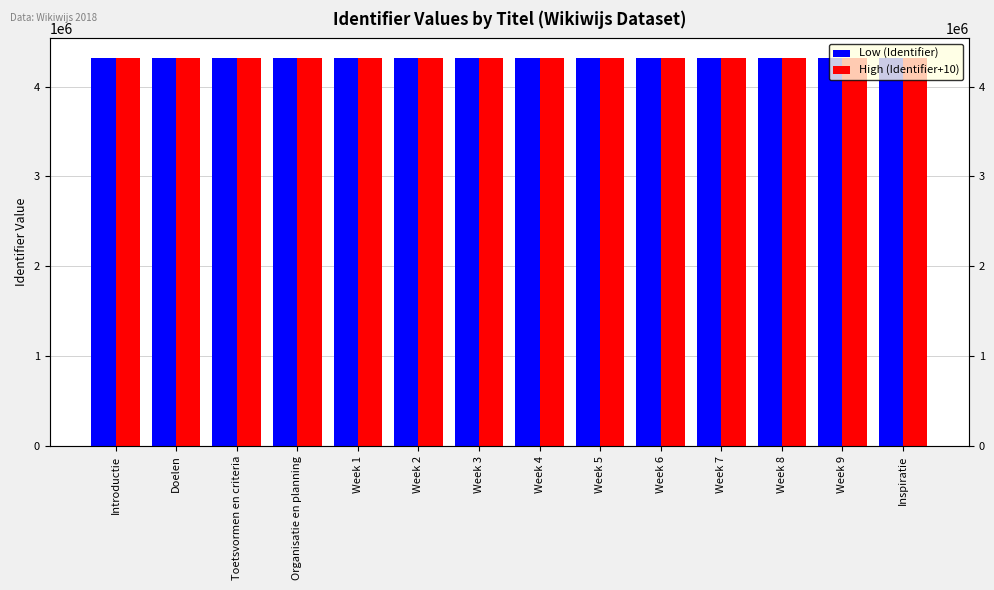

How many groups of bars are there?

14